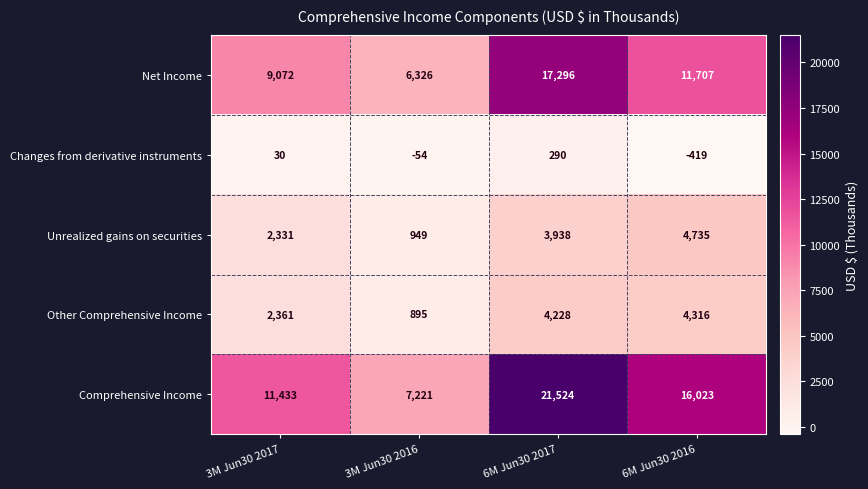

Reading left to right, what are all the values shown in this chart?

Net Income: 3M Jun30 2017=9072	3M Jun30 2016=6326	6M Jun30 2017=17296	6M Jun30 2016=11707
Changes from derivative instruments: 3M Jun30 2017=30	3M Jun30 2016=-54	6M Jun30 2017=290	6M Jun30 2016=-419
Unrealized gains on securities: 3M Jun30 2017=2331	3M Jun30 2016=949	6M Jun30 2017=3938	6M Jun30 2016=4735
Other Comprehensive Income: 3M Jun30 2017=2361	3M Jun30 2016=895	6M Jun30 2017=4228	6M Jun30 2016=4316
Comprehensive Income: 3M Jun30 2017=11433	3M Jun30 2016=7221	6M Jun30 2017=21524	6M Jun30 2016=16023